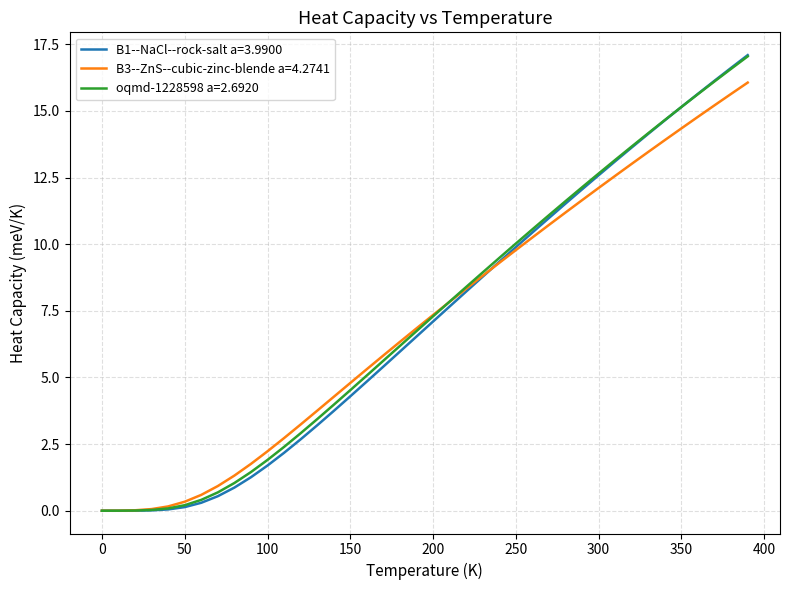

What is the greatest value displayed?

17.1